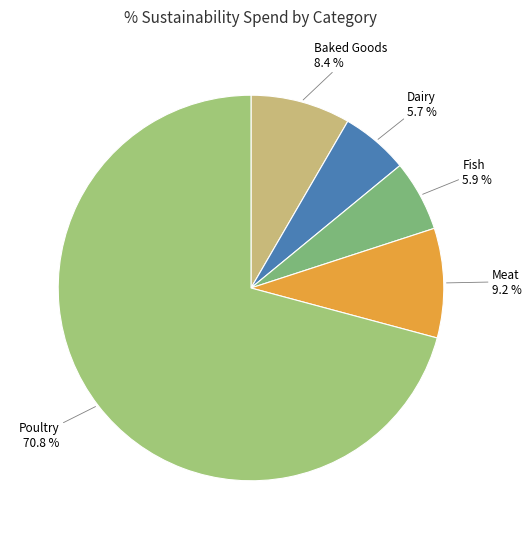

Count the number of slices in the pie.

5